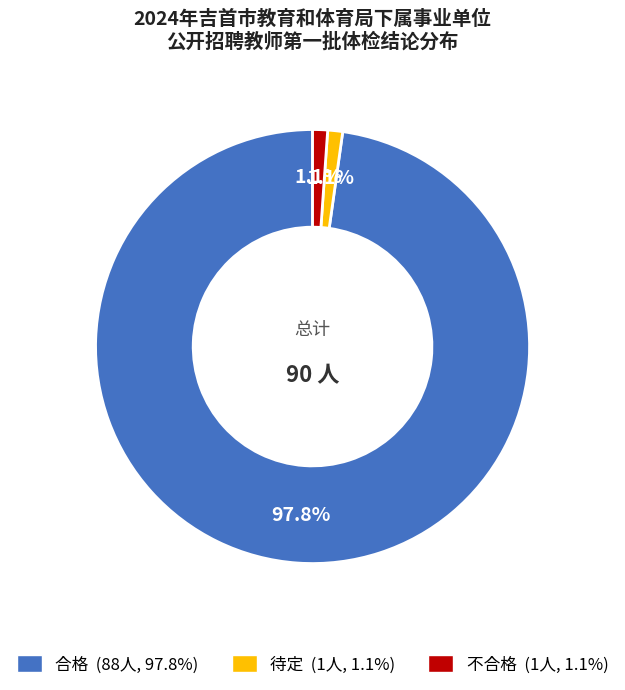

Which slice is the largest?

合格